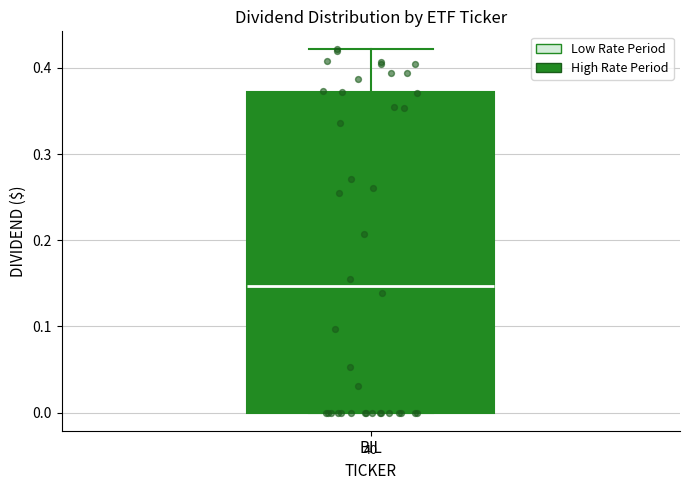

Where does the upper whisker of the box for BIL end on the y-axis? The values are not printed on the chart, so give them approximately, as read against the axis.

0.42